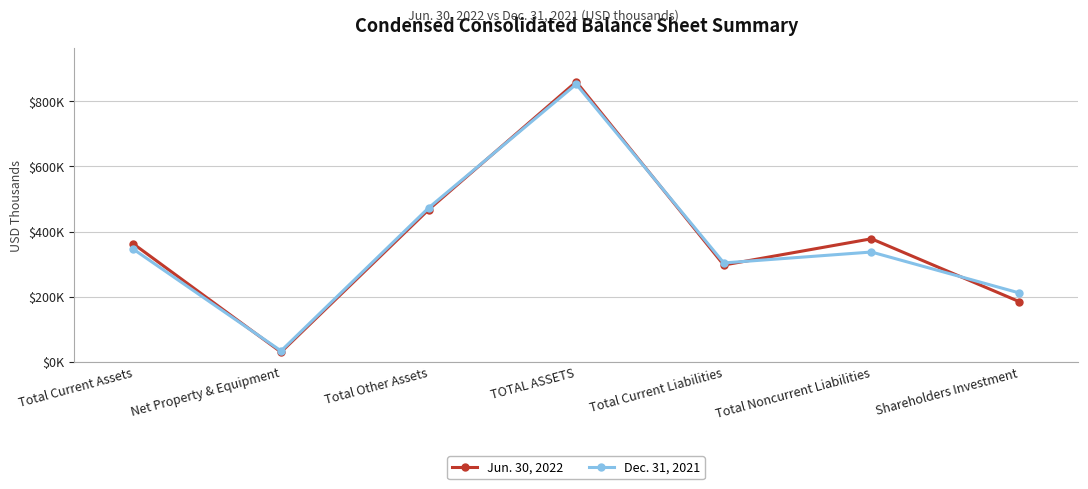

The value of Dec. 31, 2021 at Total Other Assets is 472998. True or false?

True